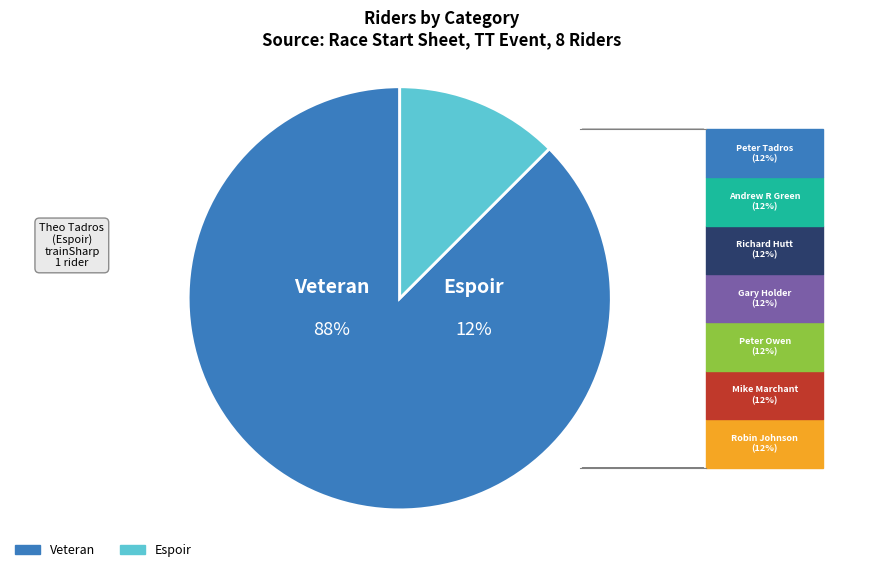

What percentage is the Veteran slice, to the nearest percent?

88%